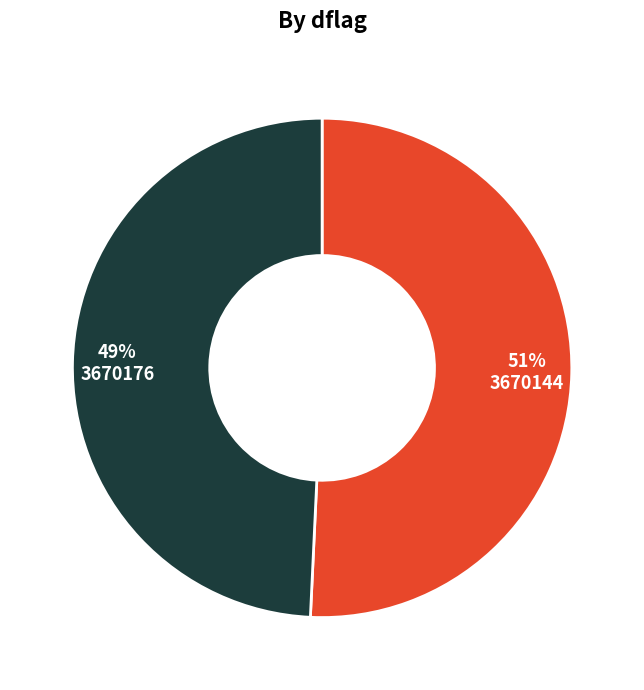

Which category accounts for the majority?

3670144